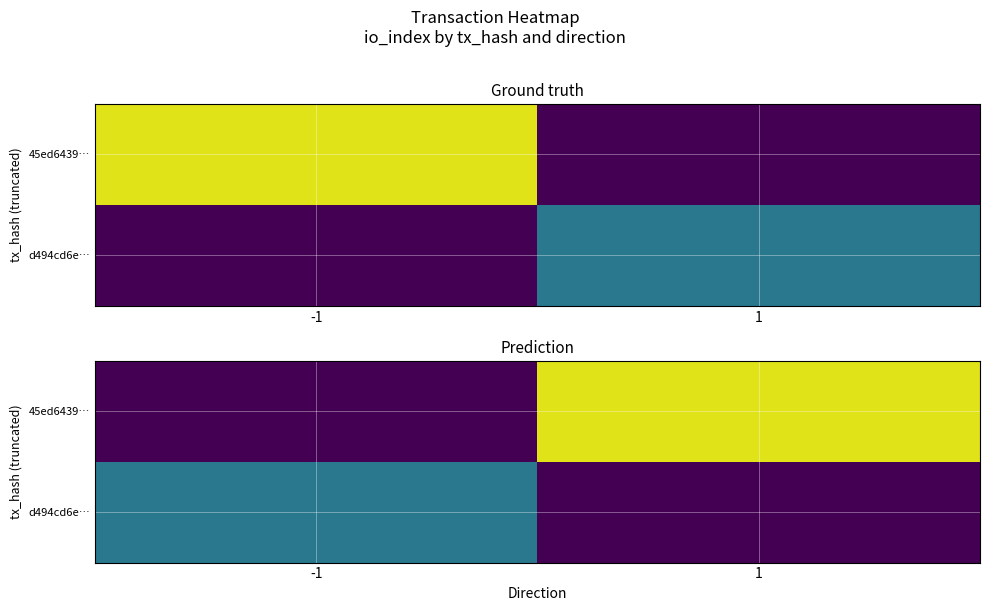

At how many categories does at least one series exceed 15?

2